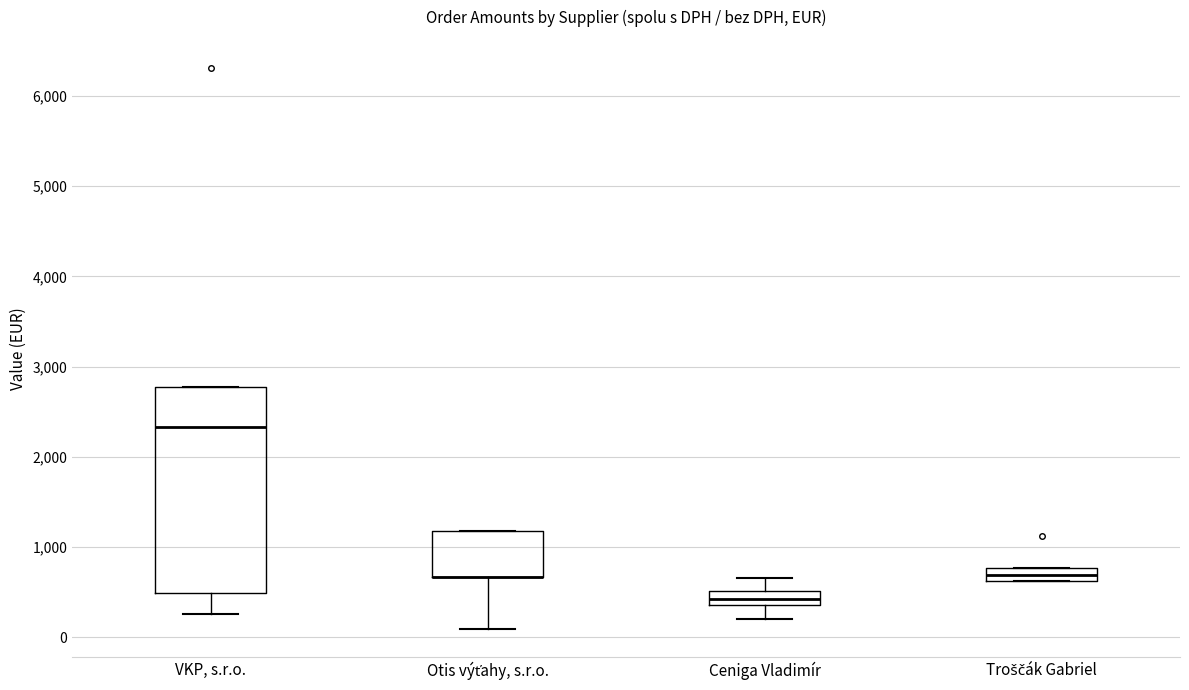

Which box is the tallest, from its lower edge to its upper edge?

VKP, s.r.o.